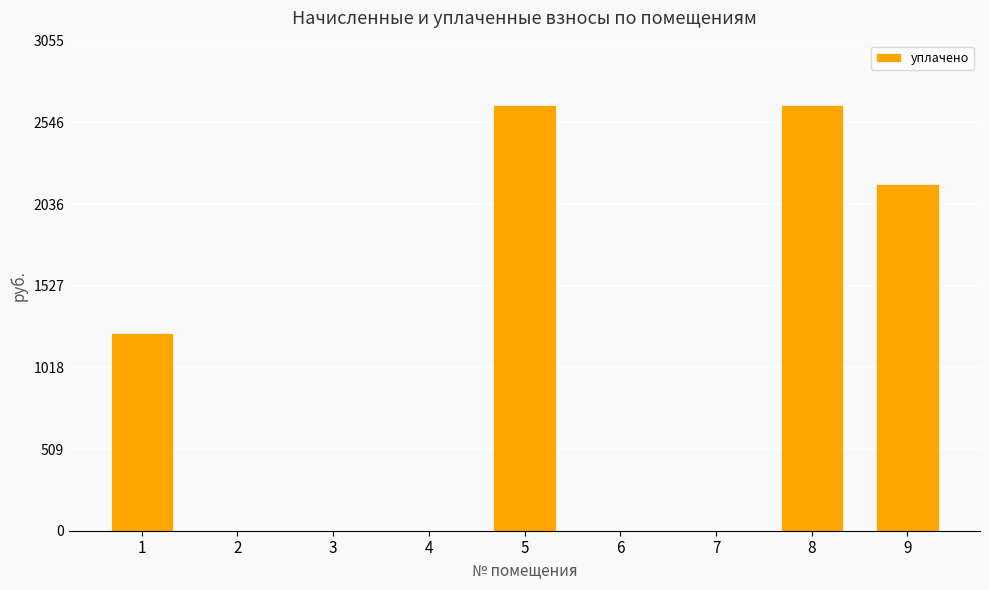

Are the bars horizontal?

No